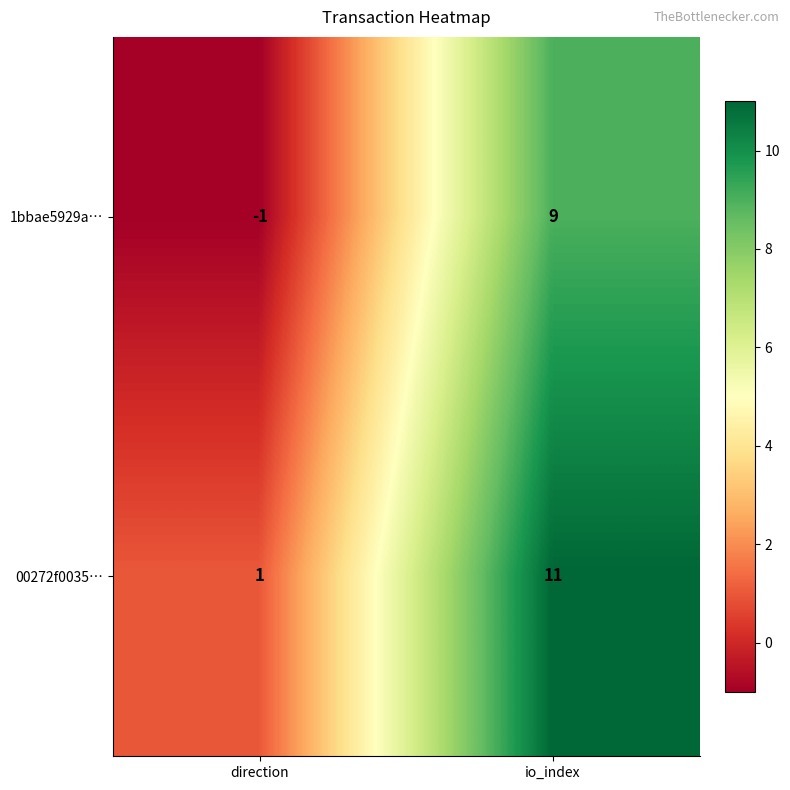

What is the sum of all 1bbae5929a… values?

8